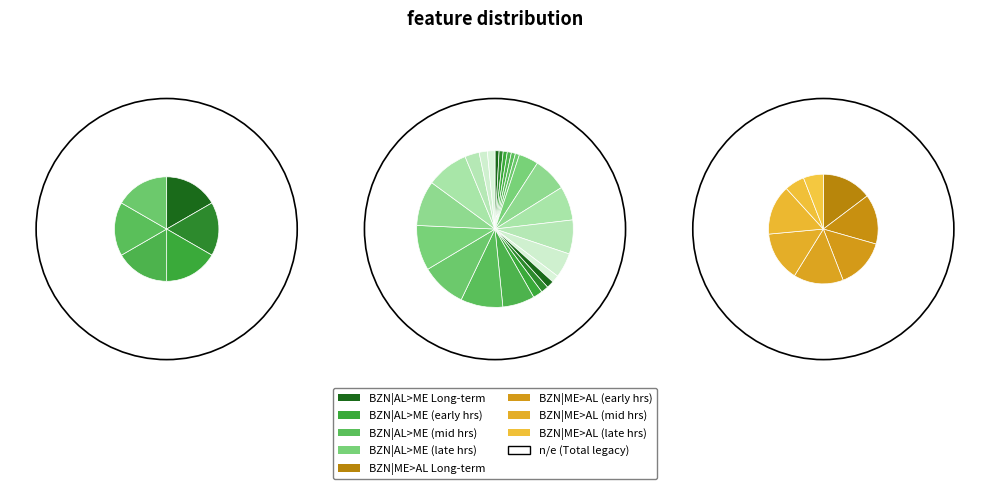

Is there a majority slice in this chart?

No